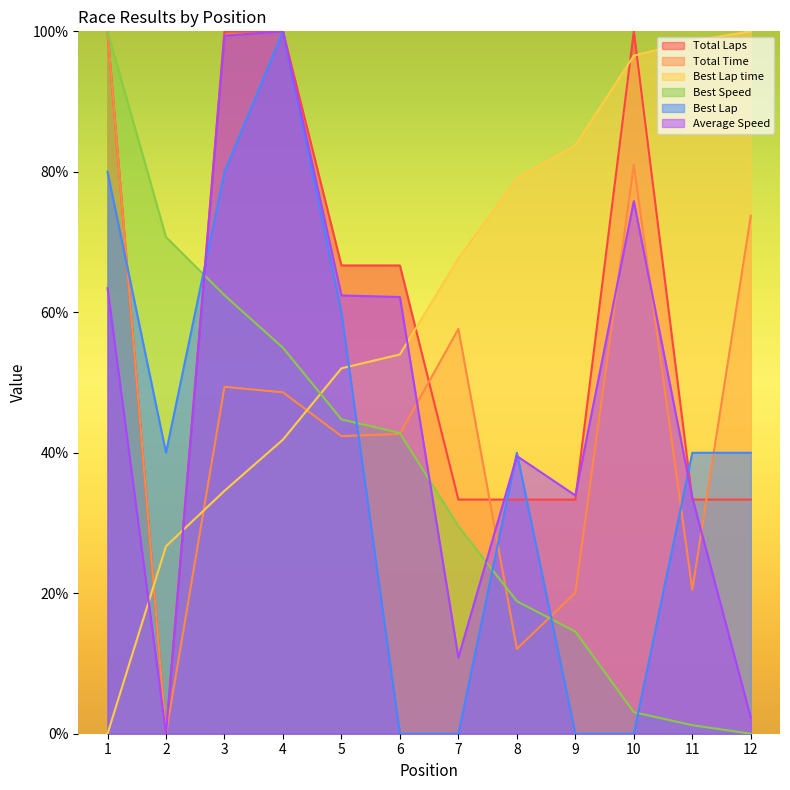

How many times do Best Lap time and Total Laps cross each other?

5